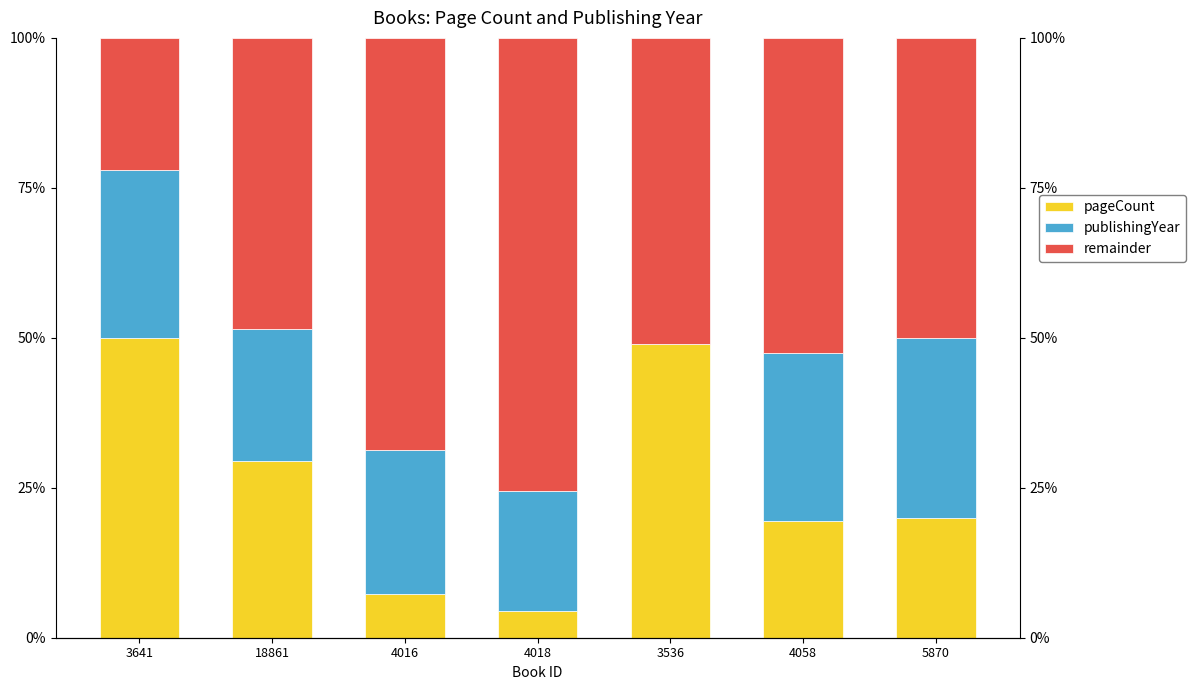

What are all the series names shown in the legend?

pageCount, publishingYear, remainder